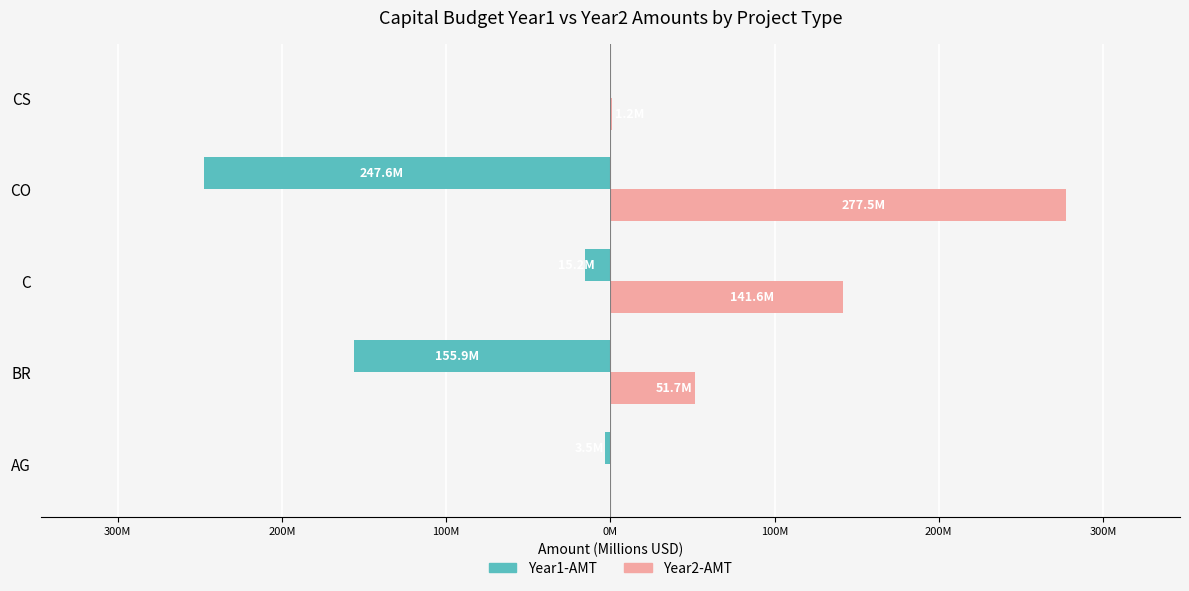

What are all the series names shown in the legend?

Year1-AMT, Year2-AMT